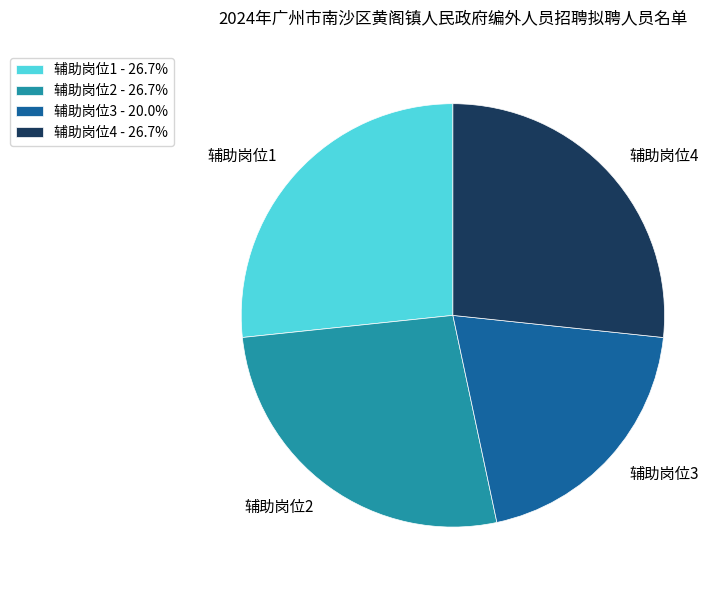

Which has a higher value, 辅助岗位3 or 辅助岗位2?

辅助岗位2